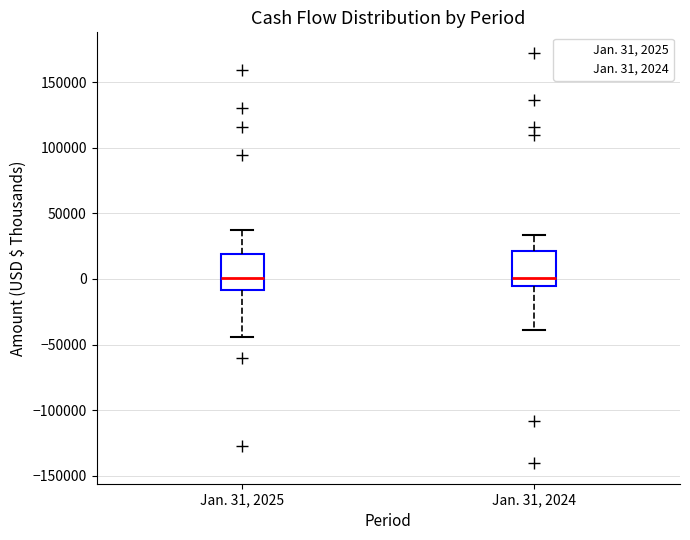

Reading left to right, read every box against the y-axis: the position of its median line, the range the box covers, and the ends of its whiskers. The values are not printed on the chart, so give them approximately, as read against the axis.

Jan. 31, 2025: median 0, box -10000 to 20000, whiskers -45000 to 35000
Jan. 31, 2024: median 0, box -5000 to 20000, whiskers -40000 to 35000